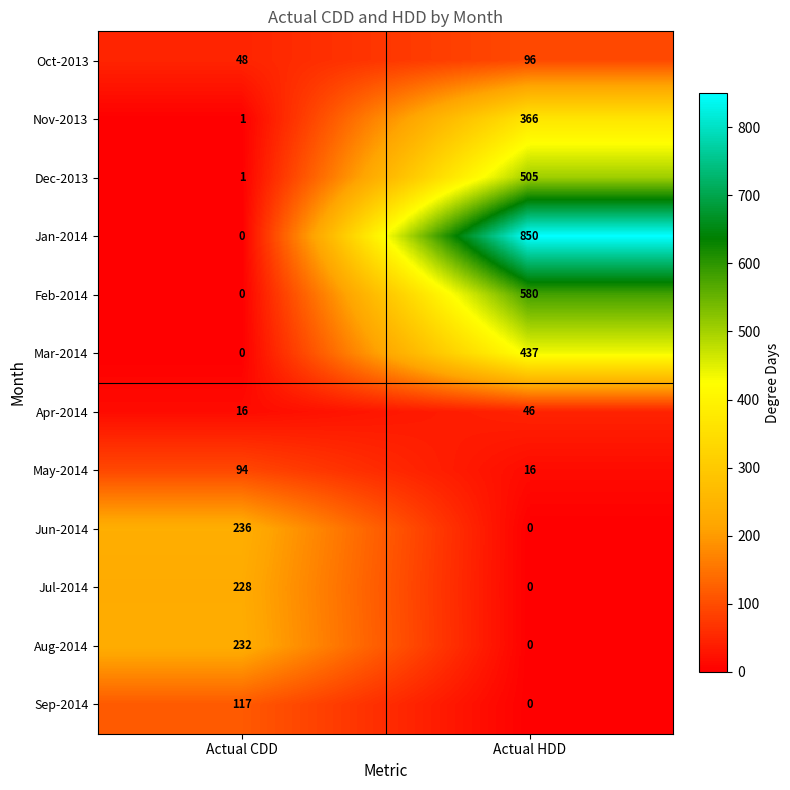

What is the sum of all Feb-2014 values?

580